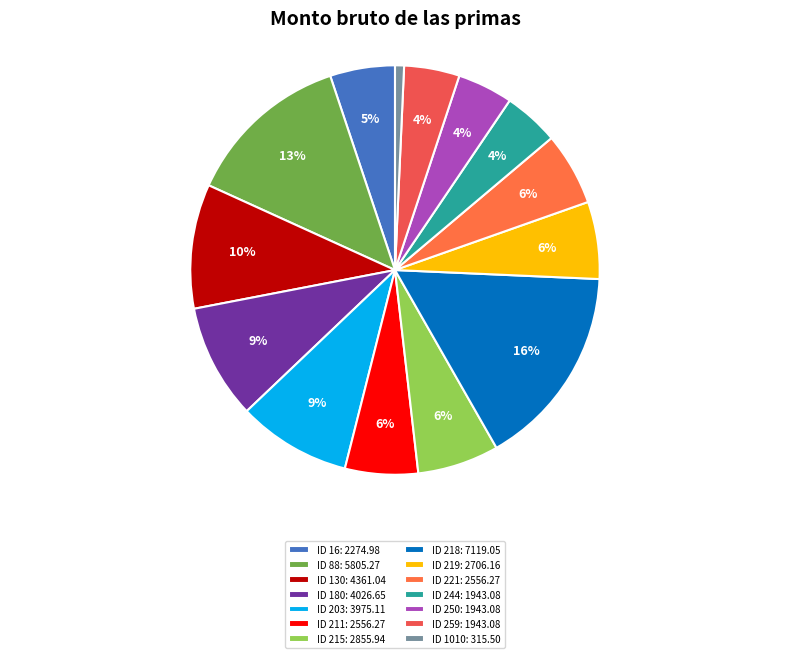

Rank the categories by value from lowest to highest.

ID 1010, ID 244, ID 250, ID 259, ID 16, ID 211, ID 221, ID 219, ID 215, ID 203, ID 180, ID 130, ID 88, ID 218